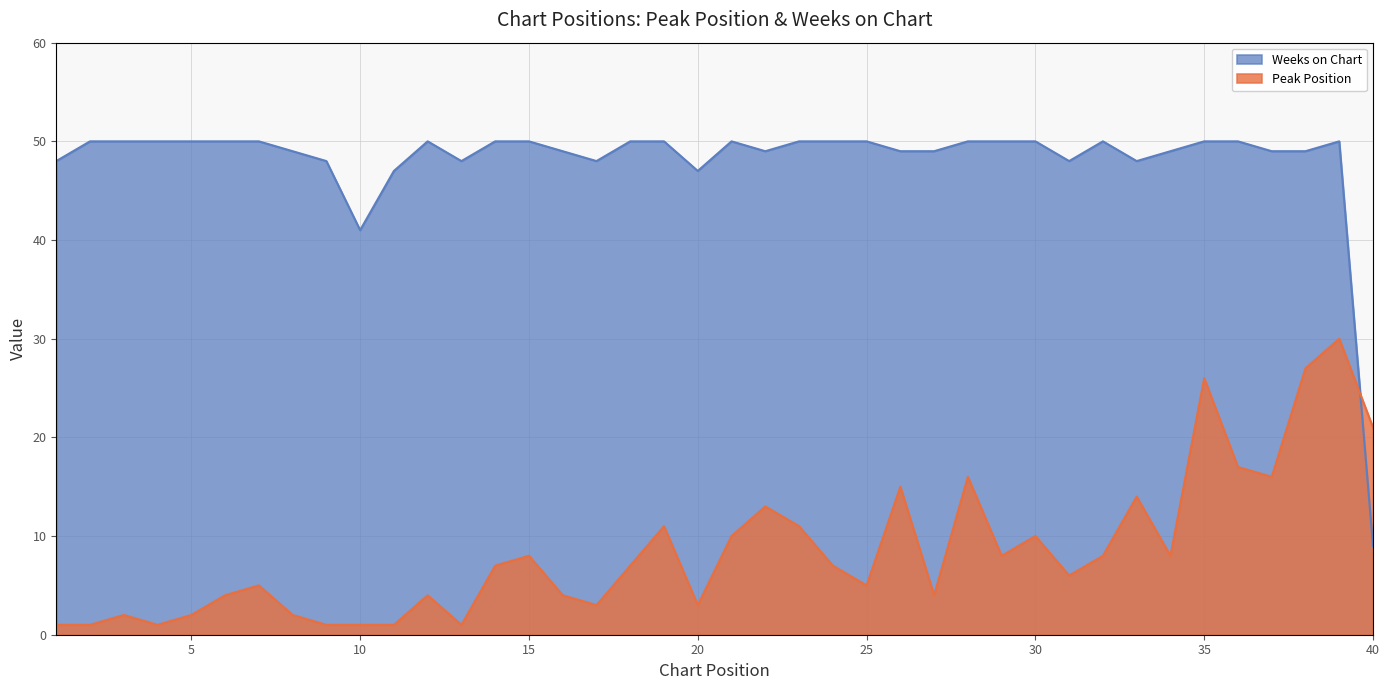

What is the value of the Weeks on Chart point at the 8th from the left?

49